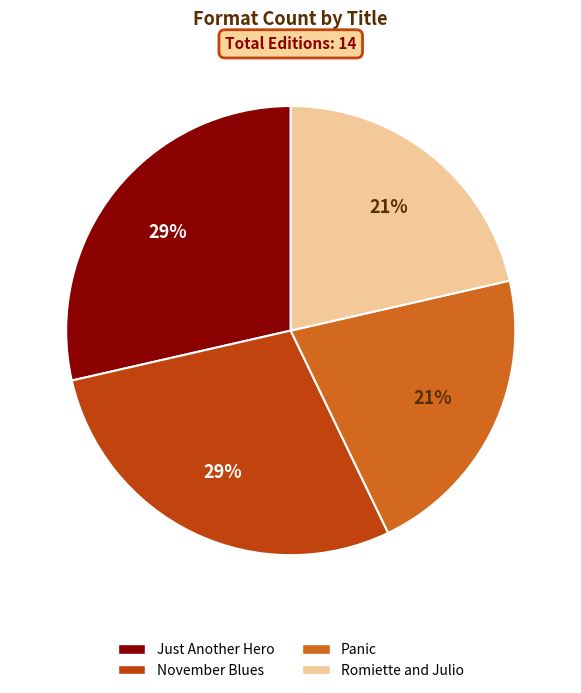

True or false: Panic accounts for 32% of the total.

False